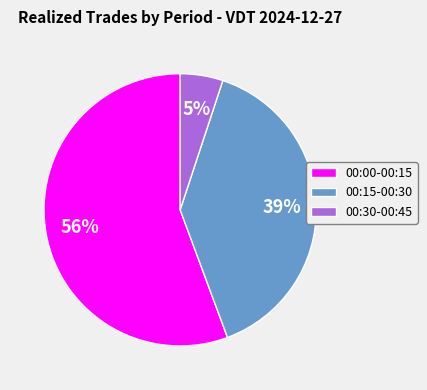

Which category has the smallest portion of the pie?

00:30-00:45